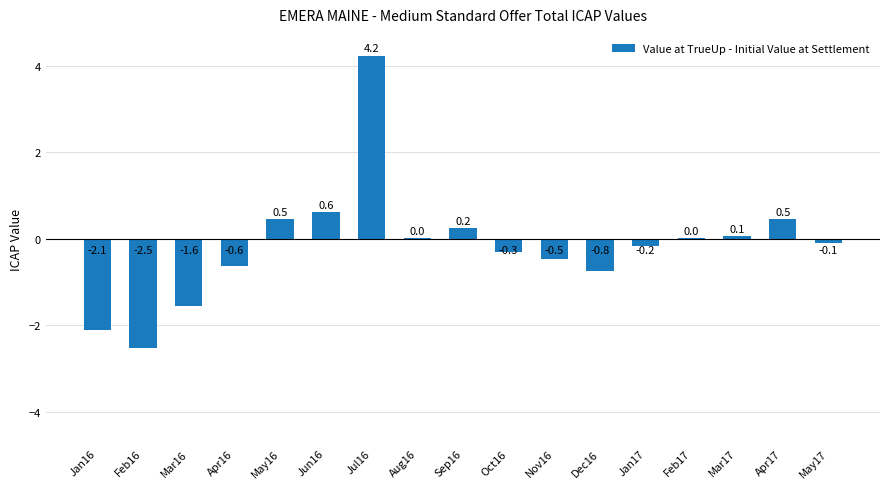

Count the number of values greater than 0.

8